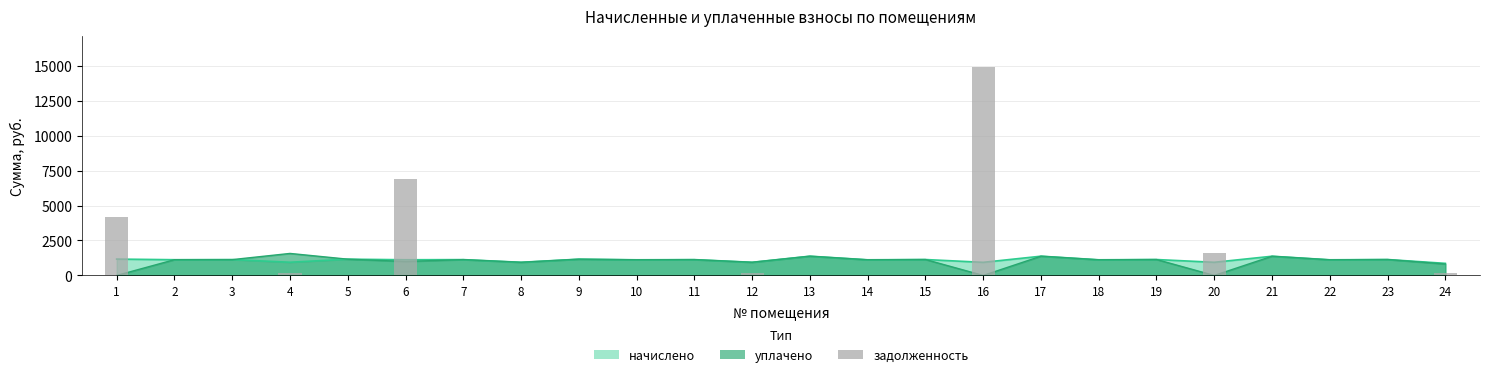

How many bars are there in total?

24